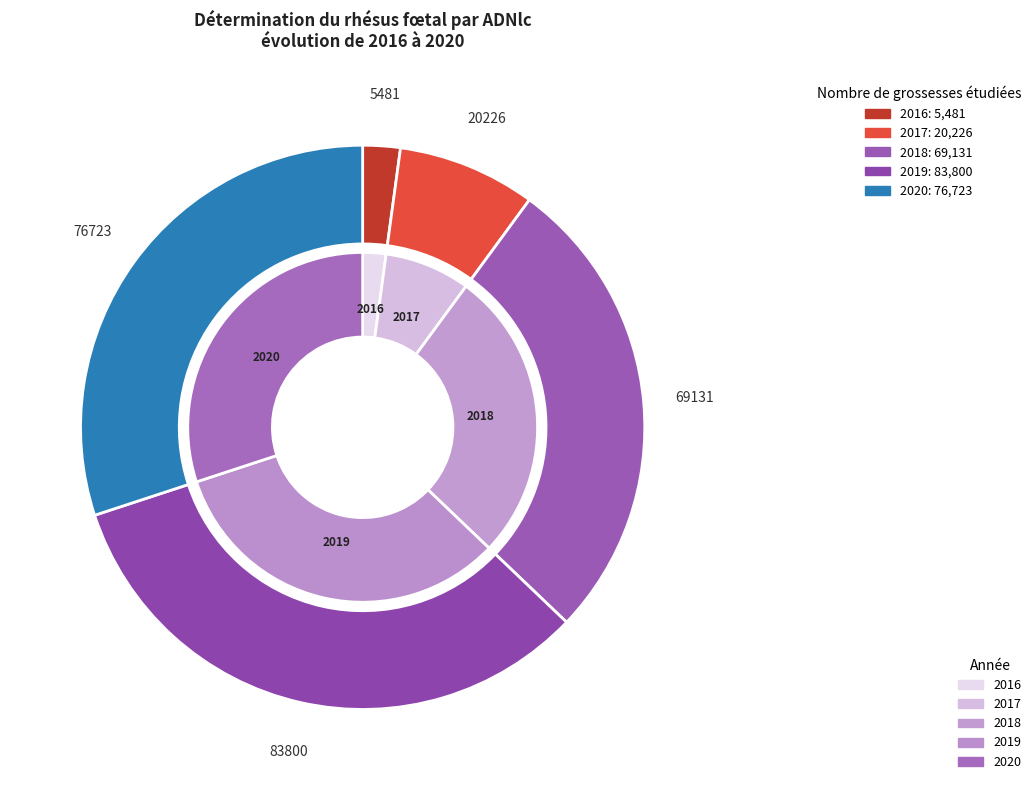

Is it true that 2019 is 33% of the pie?

True